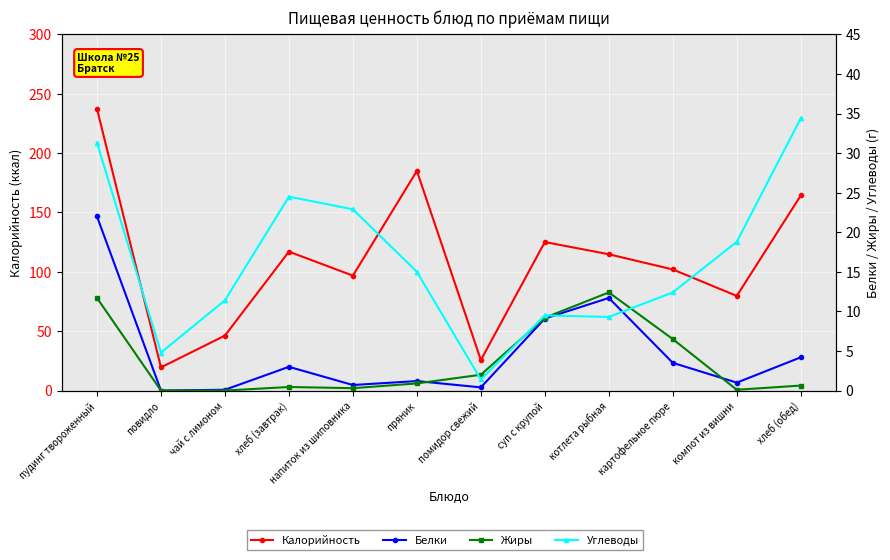

What is the label of the 7th point from the right?

пряник